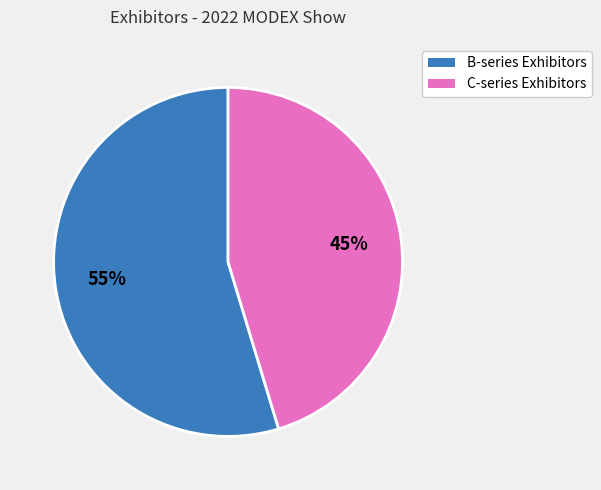

Count the number of slices in the pie.

2